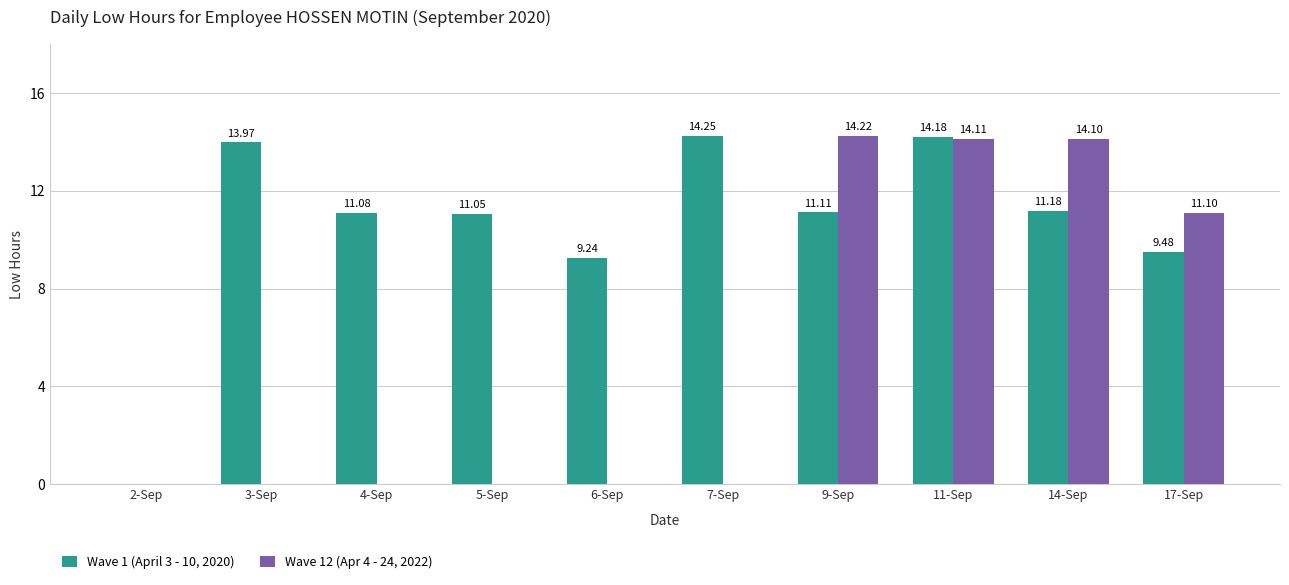

Does the chart contain stacked bars?

No